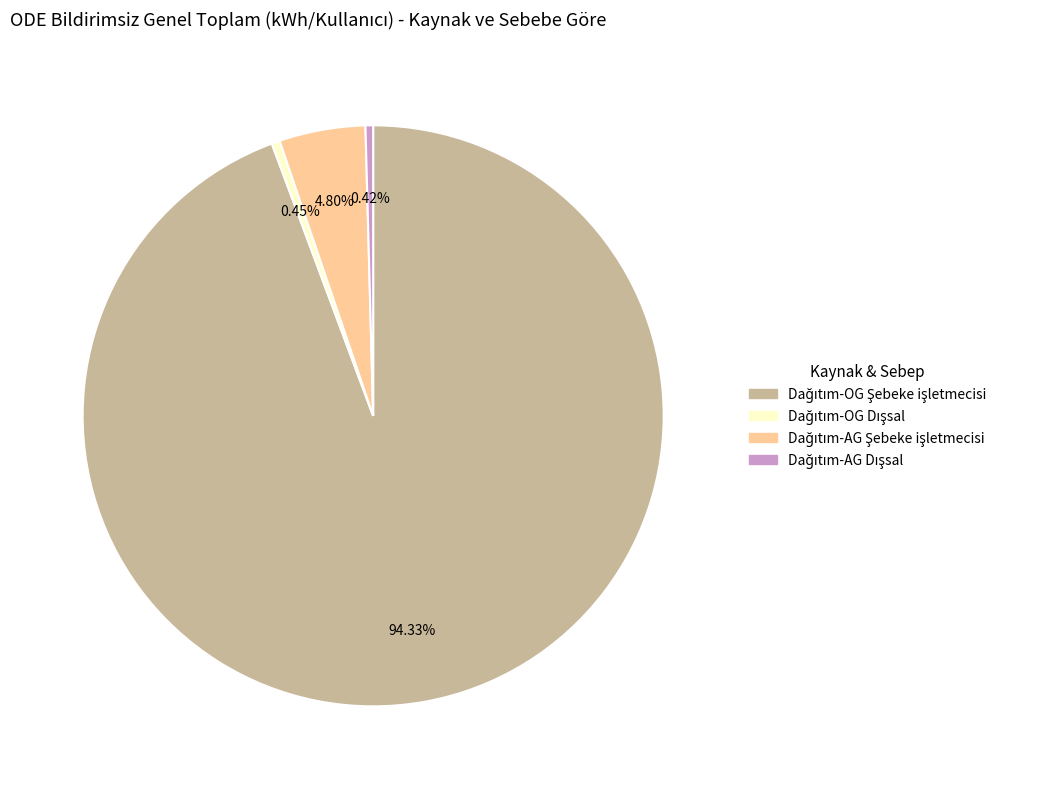

Is there a majority slice in this chart?

Yes